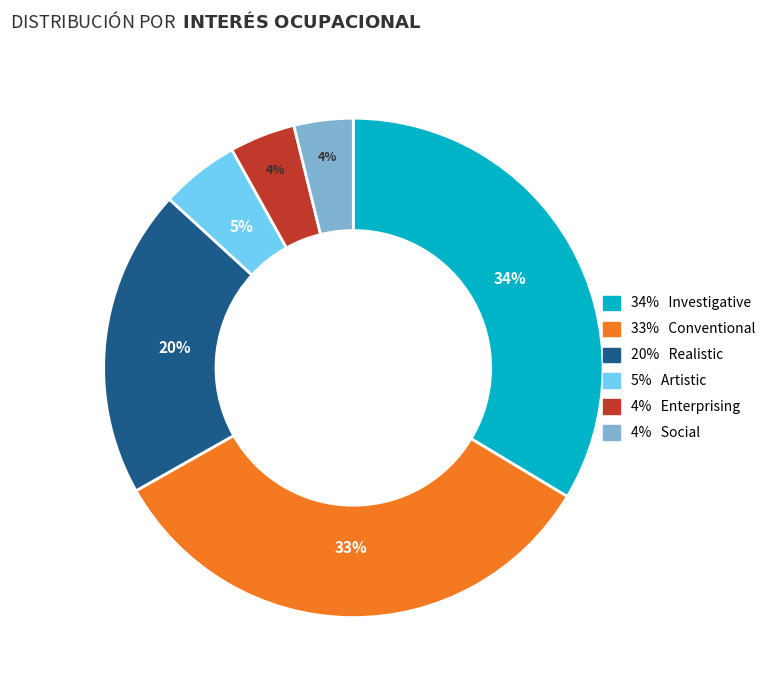

Is there a majority slice in this chart?

No